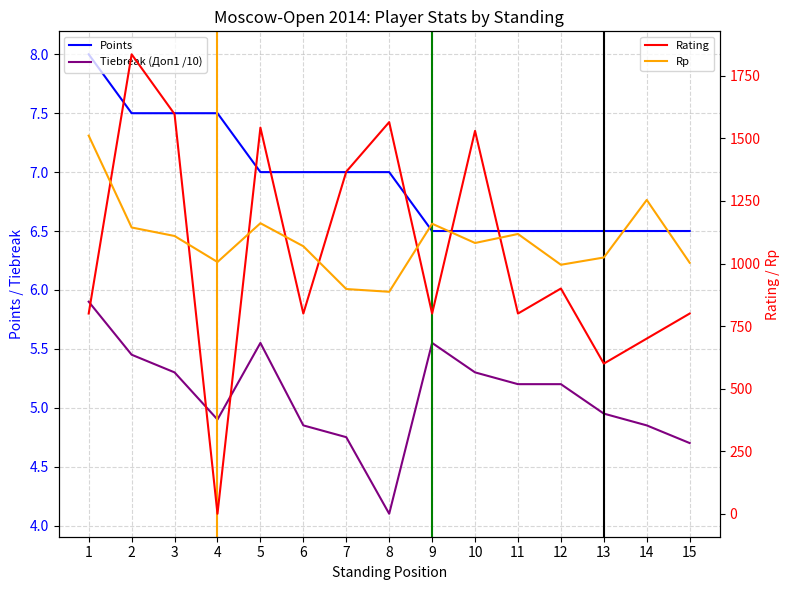

Reading left to right, what are all the values shown in this chart?

Rating: 800.0	1836.0	1597.0	0.0	1543.0	800.0	1367.0	1565.0	800.0	1530.0	800.0	900.0	600.0	700.0	800.0
Rp: 1511.0	1144.0	1110.0	1006.0	1161.0	1069.0	898.0	887.0	1159.0	1082.0	1118.0	995.0	1024.0	1254.0	1003.0
Doп1: 5.9	5.5	5.3	4.9	5.5	4.8	4.8	4.1	5.5	5.3	5.2	5.2	5.0	4.8	4.7
Points: 8.0	7.5	7.5	7.5	7.0	7.0	7.0	7.0	6.5	6.5	6.5	6.5	6.5	6.5	6.5